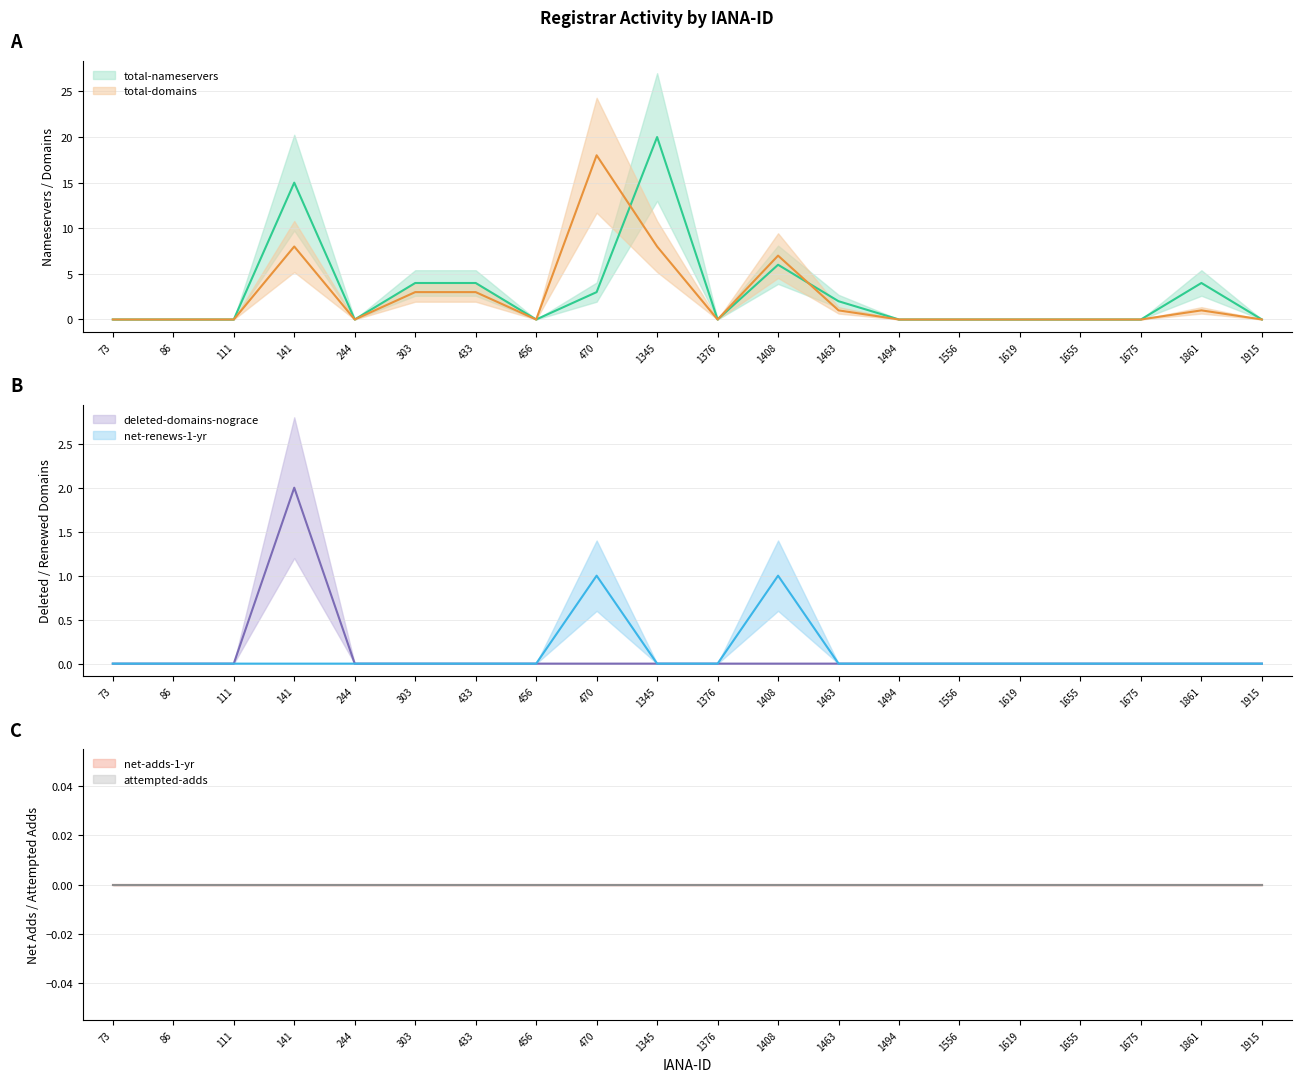

Does the chart have visible grid lines?

Yes